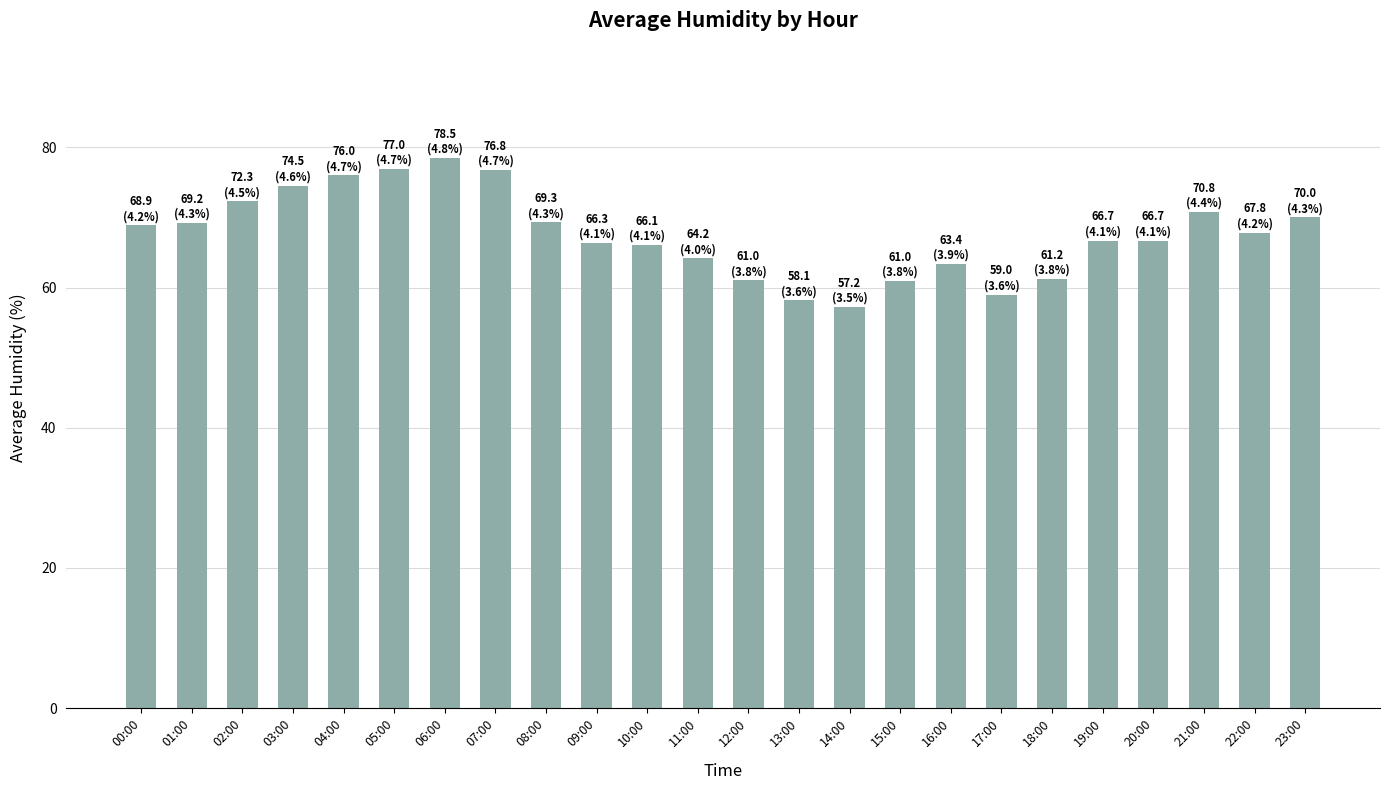

How many bars are there in total?

24